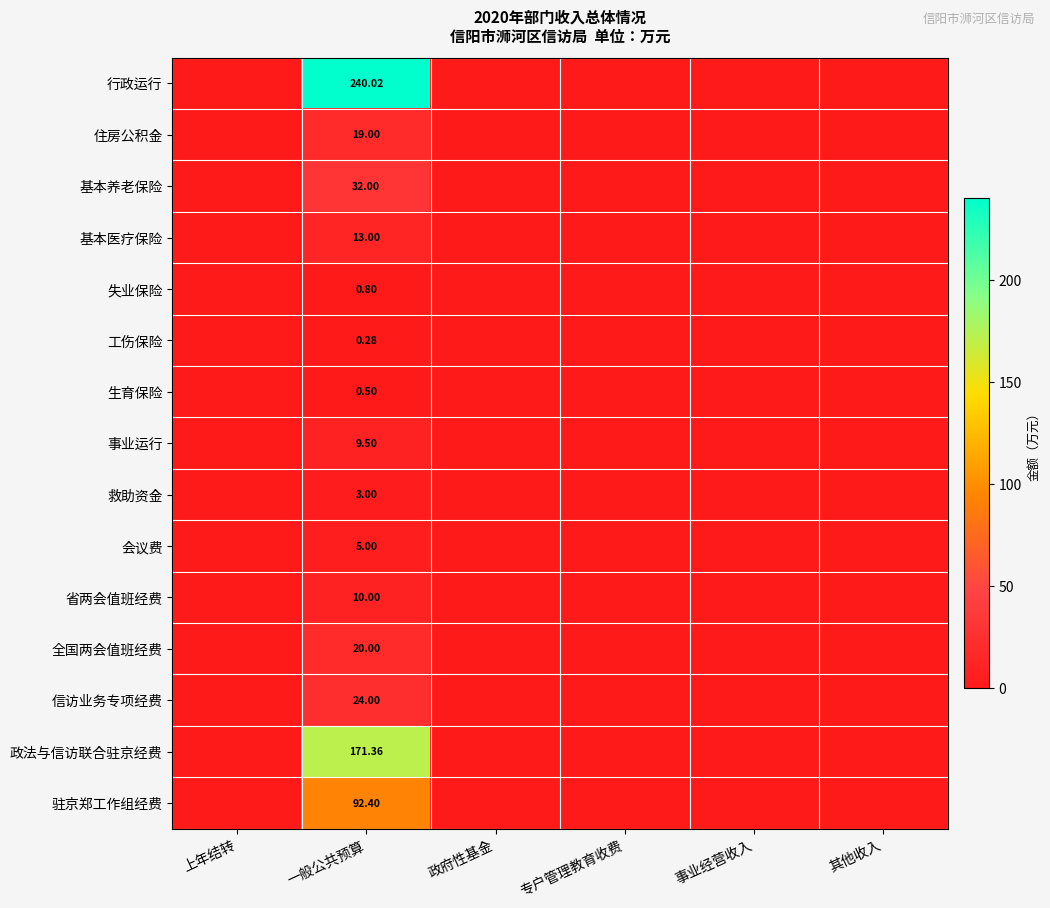

What is the difference between the maximum and minimum values in the 驻京郑工作组经费 series?

92.4